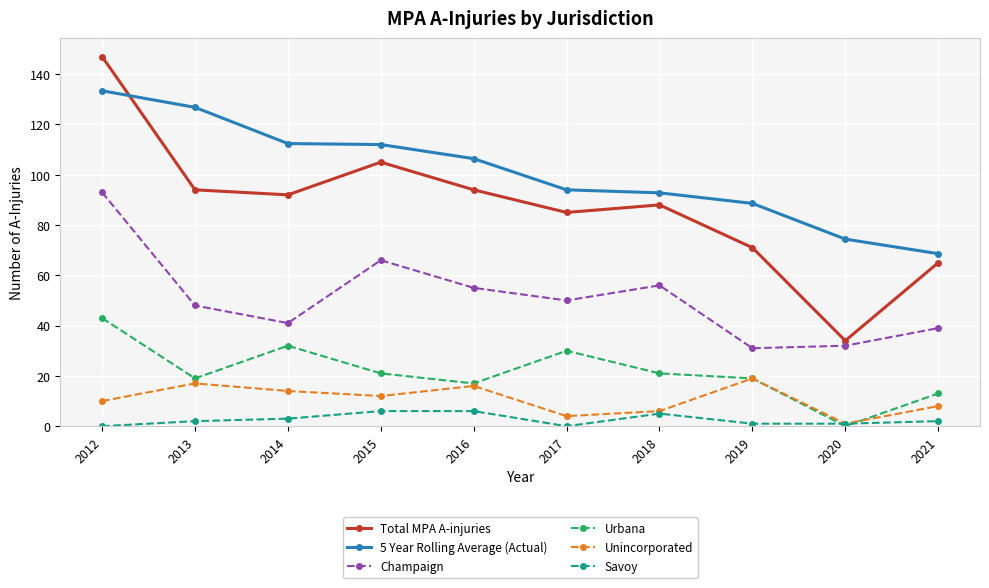

At which category is the sum across all series the highest?

2012